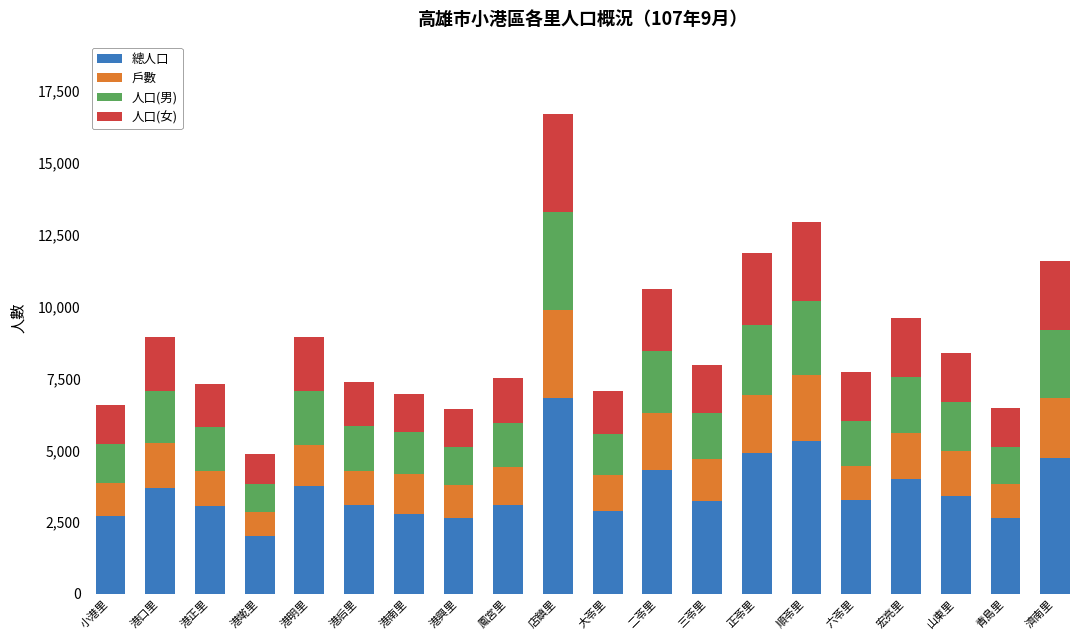

What is the lowest value of the 總人口 series?

2013